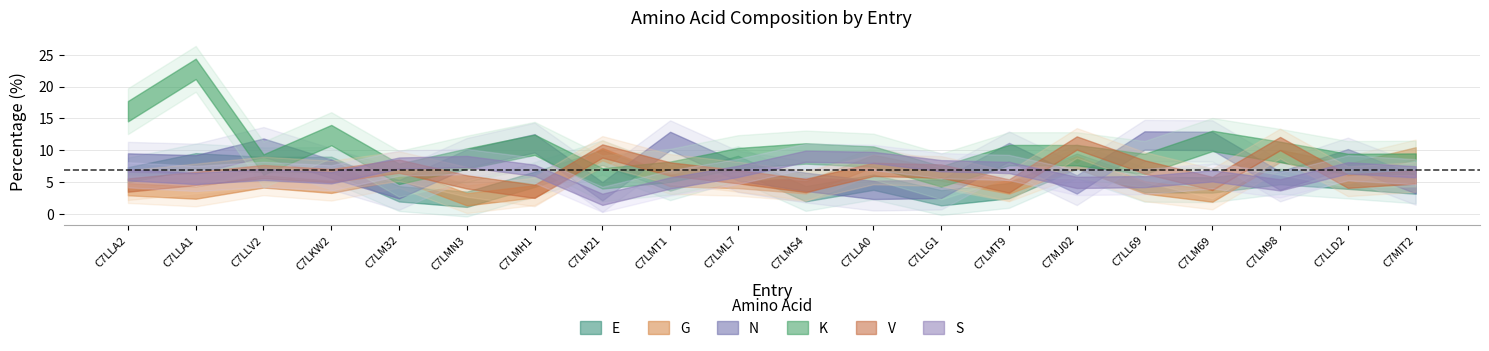

Where do G and S first cross each other?

C7LMH1 and C7LM21